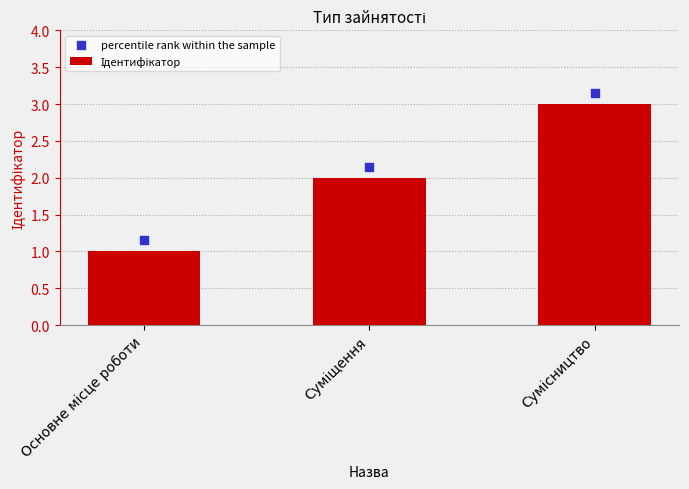

Which series has the largest total across all categories?

percentile rank within the sample